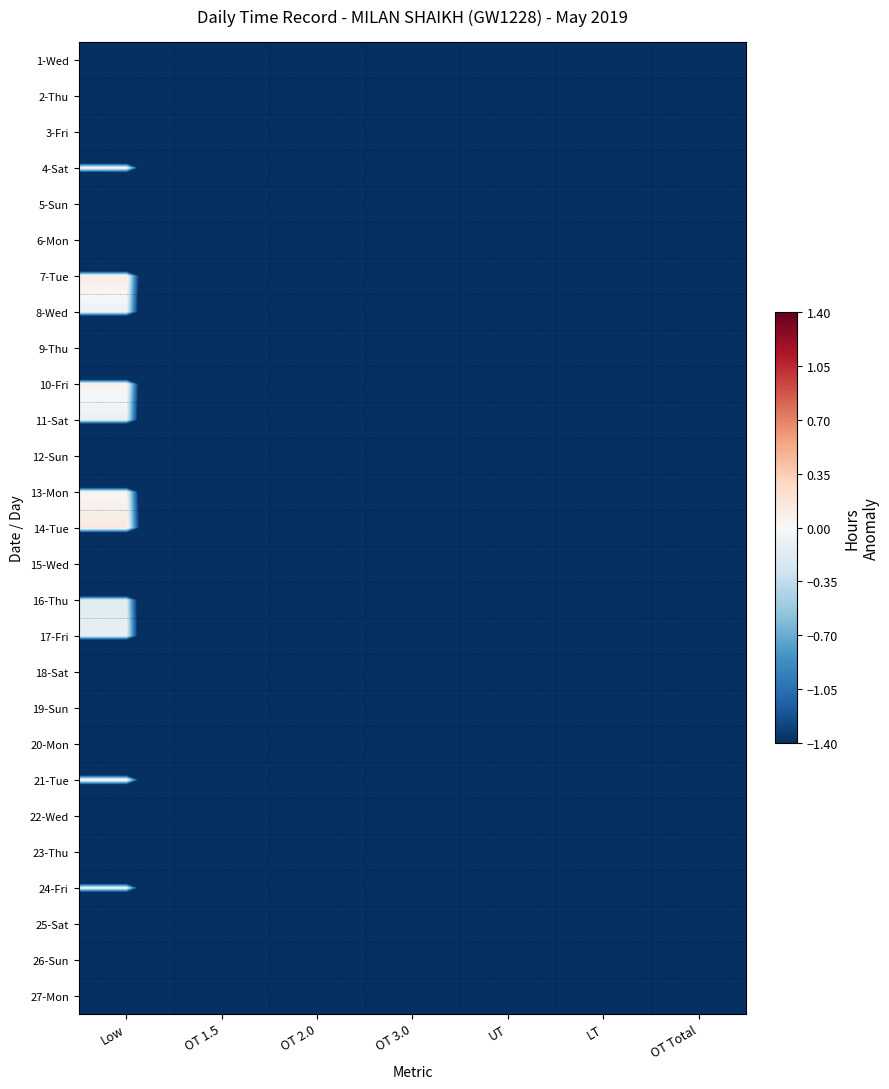

Reading right to left, list all the values displayed in this chart.

1-Wed: OT Total=-11.3	LT=-11.3	UT=-11.3	OT 3.0=-11.3	OT 2.0=-11.3	OT 1.5=-11.3	Low=-11.3
2-Thu: OT Total=-11.3	LT=-11.3	UT=-11.3	OT 3.0=-11.3	OT 2.0=-11.3	OT 1.5=-11.3	Low=-11.3
3-Fri: OT Total=-11.3	LT=-11.3	UT=-11.3	OT 3.0=-11.3	OT 2.0=-11.3	OT 1.5=-11.3	Low=-11.3
4-Sat: OT Total=-11.3	LT=-11.3	UT=-11.3	OT 3.0=-11.3	OT 2.0=-11.3	OT 1.5=-11.3	Low=0.1
5-Sun: OT Total=-11.3	LT=-11.3	UT=-11.3	OT 3.0=-11.3	OT 2.0=-11.3	OT 1.5=-11.3	Low=-11.3
6-Mon: OT Total=-11.3	LT=-11.3	UT=-11.3	OT 3.0=-11.3	OT 2.0=-11.3	OT 1.5=-11.3	Low=-11.3
7-Tue: OT Total=-11.3	LT=-11.3	UT=-11.3	OT 3.0=-11.3	OT 2.0=-11.3	OT 1.5=-11.3	Low=0.1
8-Wed: OT Total=-11.3	LT=-11.3	UT=-11.3	OT 3.0=-11.3	OT 2.0=-11.3	OT 1.5=-11.3	Low=-0.1
9-Thu: OT Total=-11.3	LT=-11.3	UT=-11.3	OT 3.0=-11.3	OT 2.0=-11.3	OT 1.5=-11.3	Low=-11.3
10-Fri: OT Total=-11.3	LT=-11.3	UT=-11.3	OT 3.0=-11.3	OT 2.0=-11.3	OT 1.5=-11.3	Low=0.1
11-Sat: OT Total=-11.3	LT=-11.3	UT=-11.3	OT 3.0=-11.3	OT 2.0=-11.3	OT 1.5=-11.3	Low=-0.1
12-Sun: OT Total=-11.3	LT=-11.3	UT=-11.3	OT 3.0=-11.3	OT 2.0=-11.3	OT 1.5=-11.3	Low=-11.3
13-Mon: OT Total=-11.3	LT=-11.3	UT=-11.3	OT 3.0=-11.3	OT 2.0=-11.3	OT 1.5=-11.3	Low=0.0
14-Tue: OT Total=-11.3	LT=-11.3	UT=-11.3	OT 3.0=-11.3	OT 2.0=-11.3	OT 1.5=-11.3	Low=0.1
15-Wed: OT Total=-11.3	LT=-11.3	UT=-11.3	OT 3.0=-11.3	OT 2.0=-11.3	OT 1.5=-11.3	Low=-11.3
16-Thu: OT Total=-11.3	LT=-11.3	UT=-11.3	OT 3.0=-11.3	OT 2.0=-11.3	OT 1.5=-11.3	Low=-0.2
17-Fri: OT Total=-11.3	LT=-11.3	UT=-11.3	OT 3.0=-11.3	OT 2.0=-11.3	OT 1.5=-11.3	Low=-0.1
18-Sat: OT Total=-11.3	LT=-11.3	UT=-11.3	OT 3.0=-11.3	OT 2.0=-11.3	OT 1.5=-11.3	Low=-11.3
19-Sun: OT Total=-11.3	LT=-11.3	UT=-11.3	OT 3.0=-11.3	OT 2.0=-11.3	OT 1.5=-11.3	Low=-11.3
20-Mon: OT Total=-11.3	LT=-11.3	UT=-11.3	OT 3.0=-11.3	OT 2.0=-11.3	OT 1.5=-11.3	Low=-11.3
21-Tue: OT Total=-11.3	LT=-11.3	UT=-11.3	OT 3.0=-11.3	OT 2.0=-11.3	OT 1.5=-11.3	Low=0.1
22-Wed: OT Total=-11.3	LT=-11.3	UT=-11.3	OT 3.0=-11.3	OT 2.0=-11.3	OT 1.5=-11.3	Low=-11.3
23-Thu: OT Total=-11.3	LT=-11.3	UT=-11.3	OT 3.0=-11.3	OT 2.0=-11.3	OT 1.5=-11.3	Low=-11.3
24-Fri: OT Total=-11.3	LT=-11.3	UT=-11.3	OT 3.0=-11.3	OT 2.0=-11.3	OT 1.5=-11.3	Low=-0.0
25-Sat: OT Total=-11.3	LT=-11.3	UT=-11.3	OT 3.0=-11.3	OT 2.0=-11.3	OT 1.5=-11.3	Low=-11.3
26-Sun: OT Total=-11.3	LT=-11.3	UT=-11.3	OT 3.0=-11.3	OT 2.0=-11.3	OT 1.5=-11.3	Low=-11.3
27-Mon: OT Total=-11.3	LT=-11.3	UT=-11.3	OT 3.0=-11.3	OT 2.0=-11.3	OT 1.5=-11.3	Low=-11.3